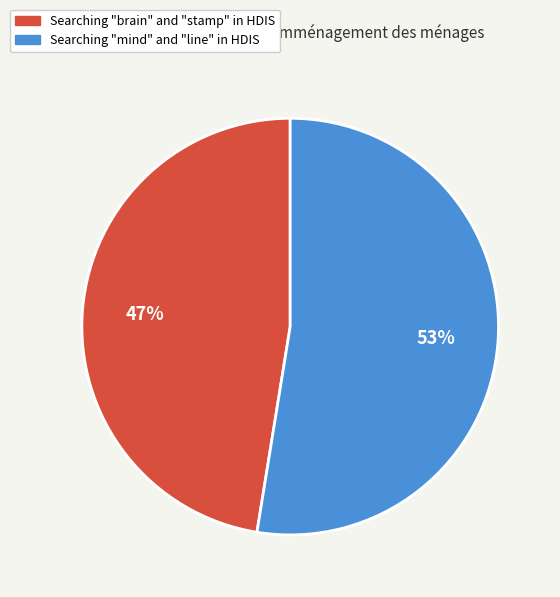

Is it true that Searching "mind" and "line" in HDIS is 53% of the pie?

True